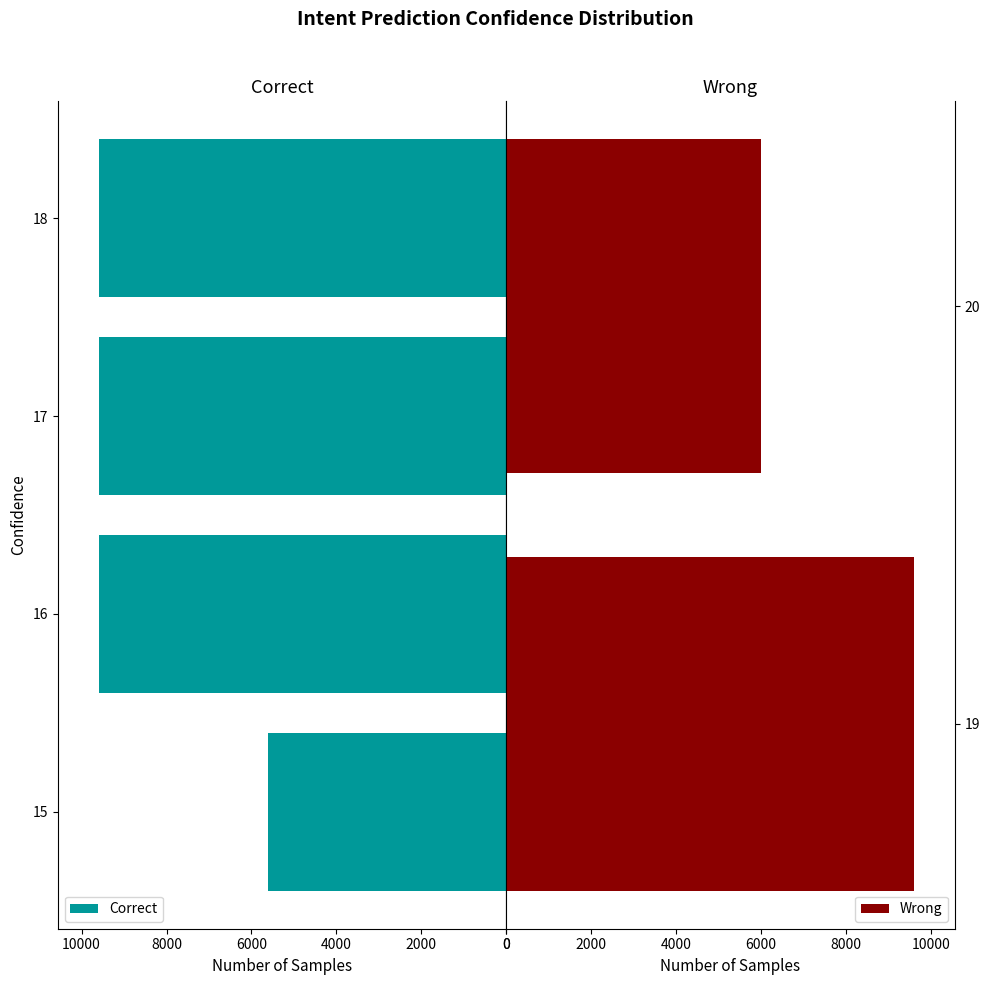

Count the number of categories in the chart.

6